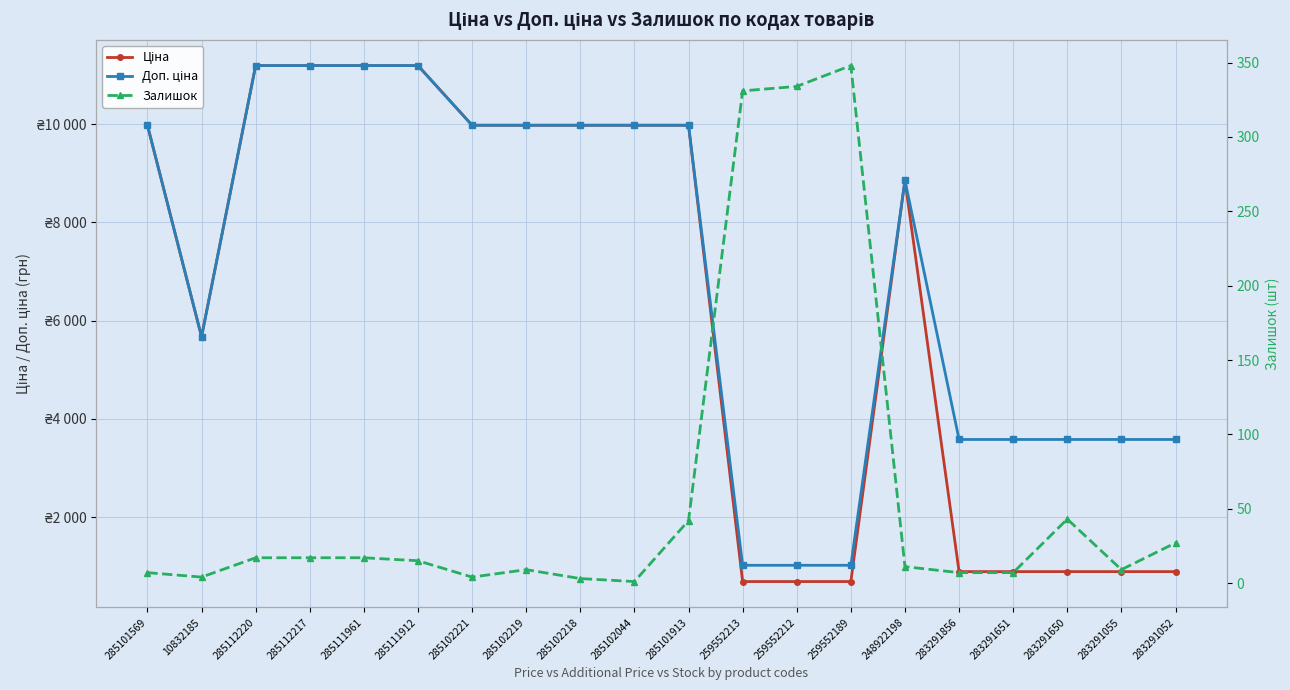

Is it true that Доп. ціна equals 396.1 at 259552189?

False